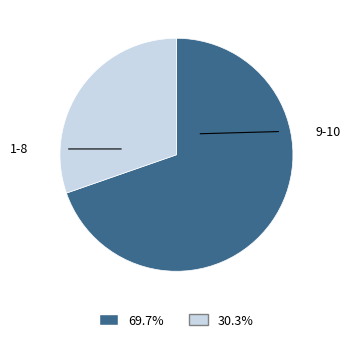

Is there any slice that represents more than half of the pie?

Yes